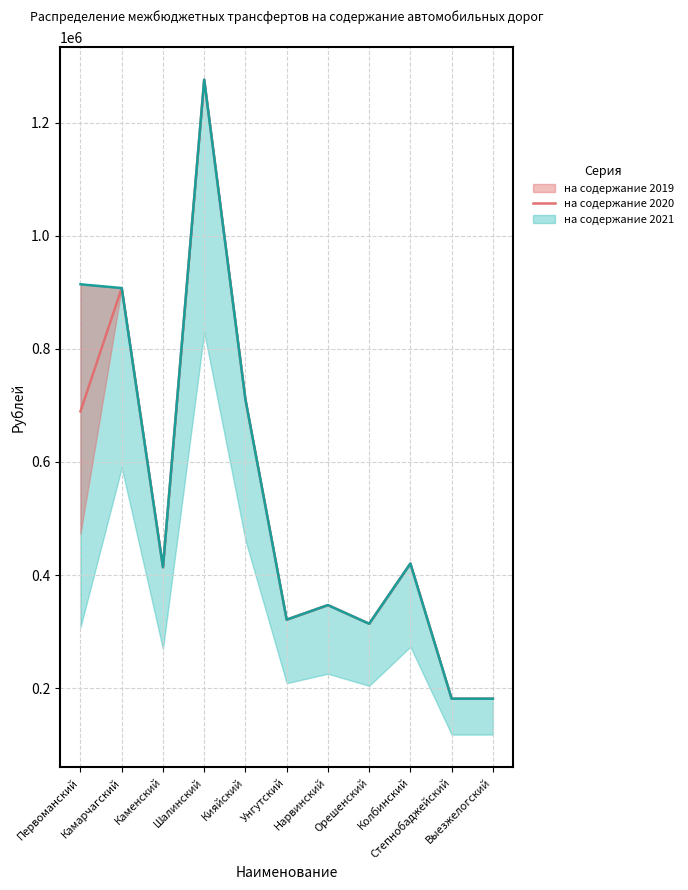

What is the difference between the maximum and minimum values?

1094541